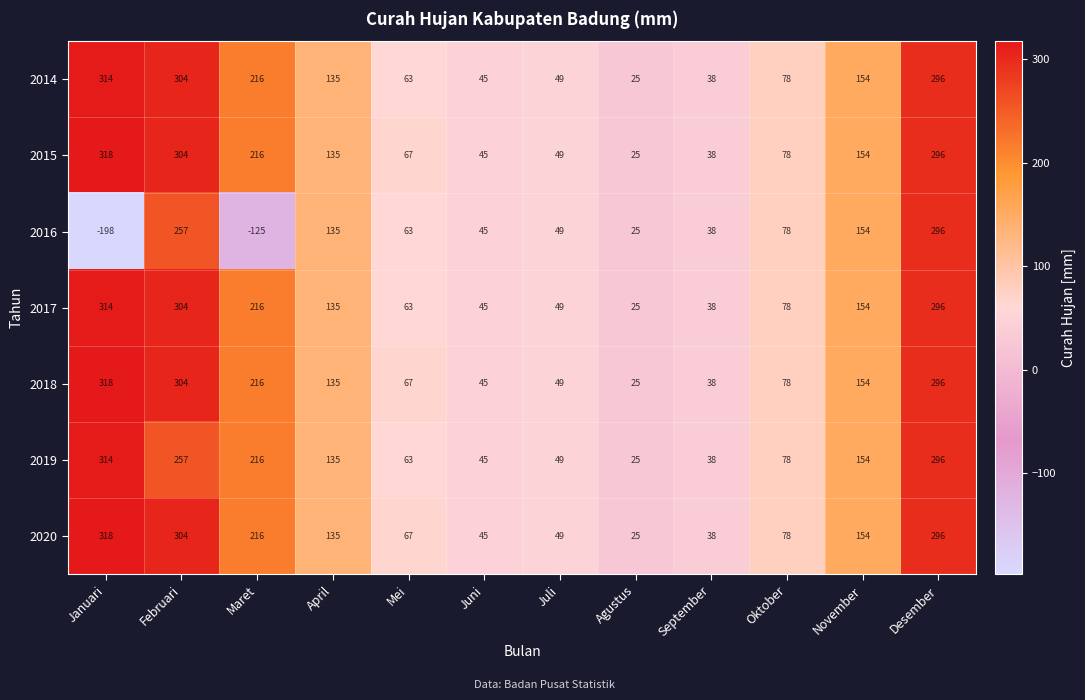

At which category is the sum across all series the highest?

Desember